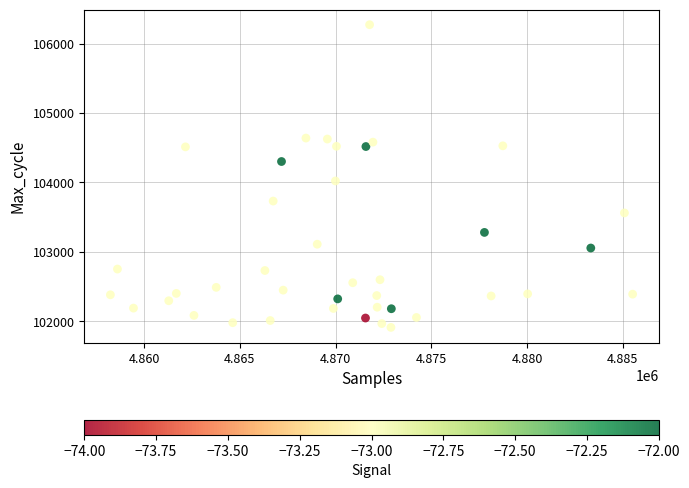

What is the range of Y values (max minus min)?

4363